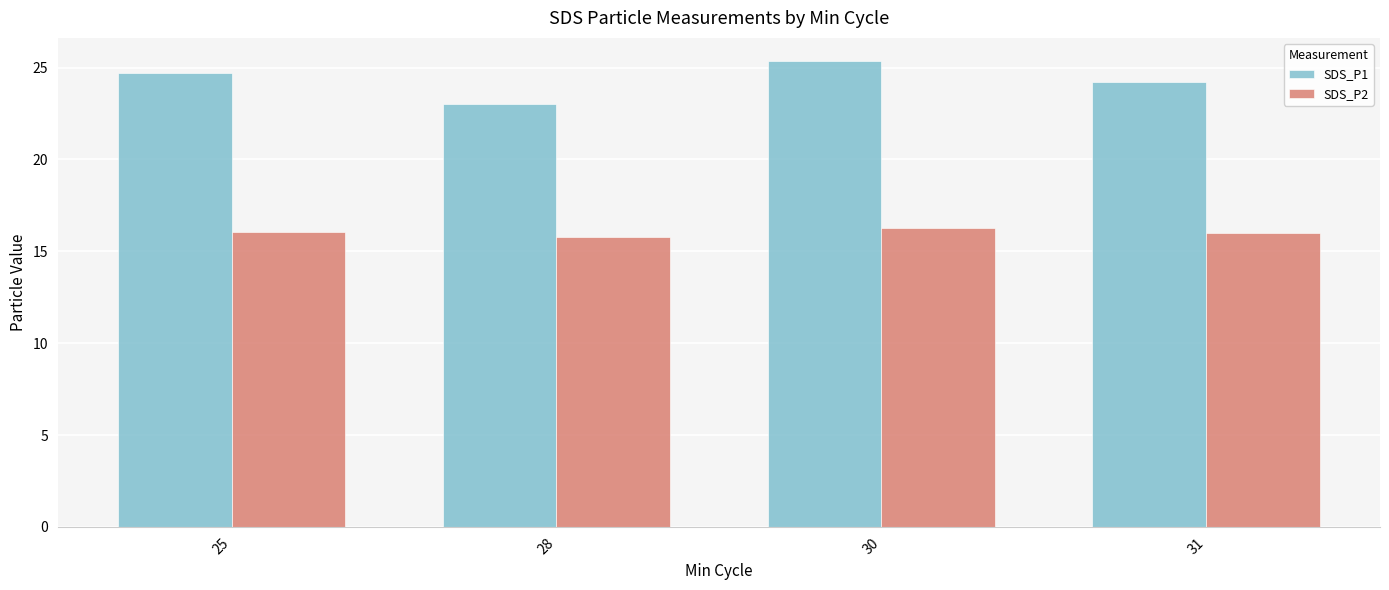

The value of SDS_P1 at 28 is 38.0. True or false?

False